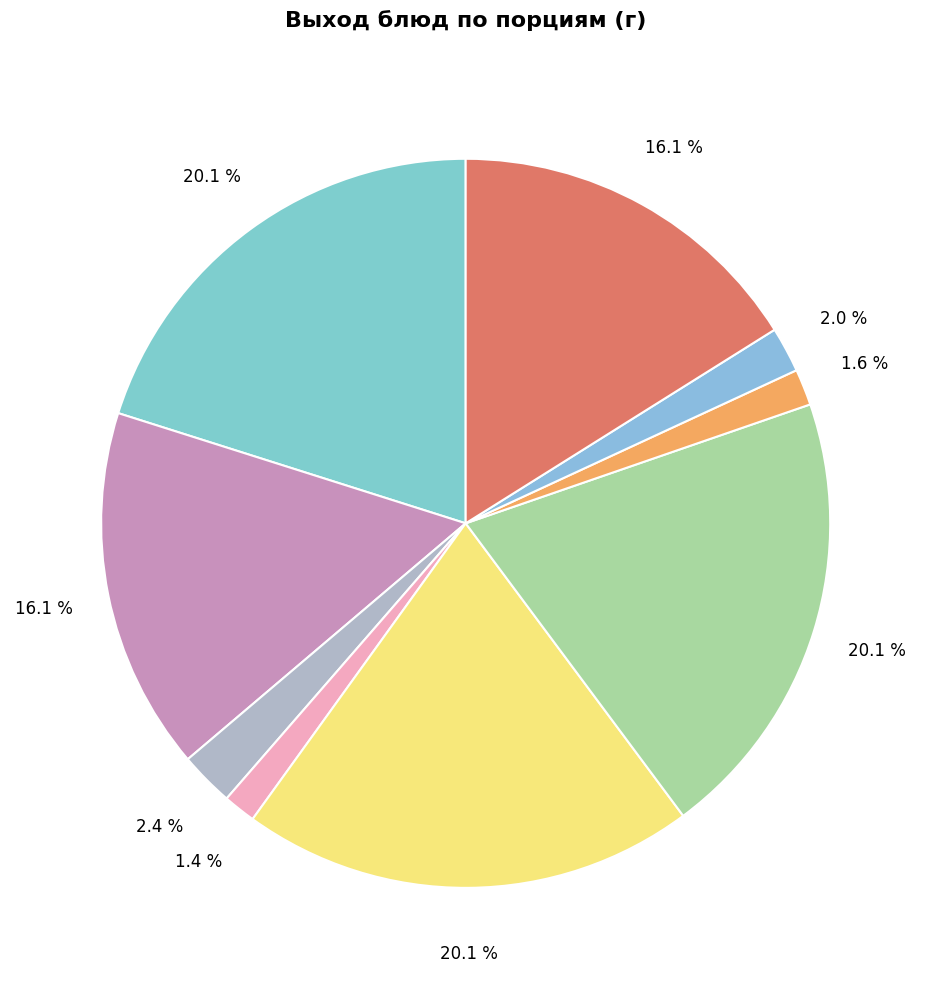

Which category has the biggest portion of the pie?

жаркое по-домашнему (курица)